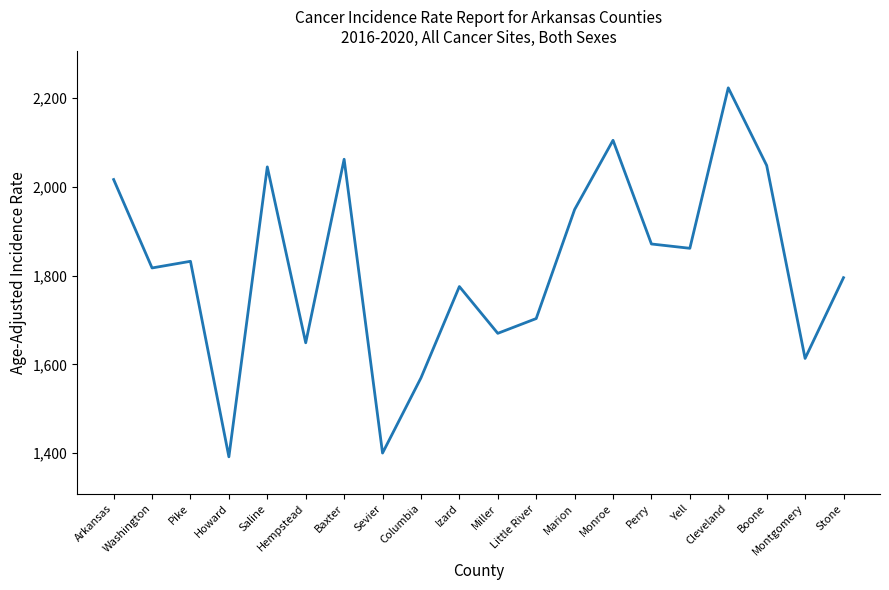

Approximately how many times larger is the value at Monroe compared to Pike?

1.1